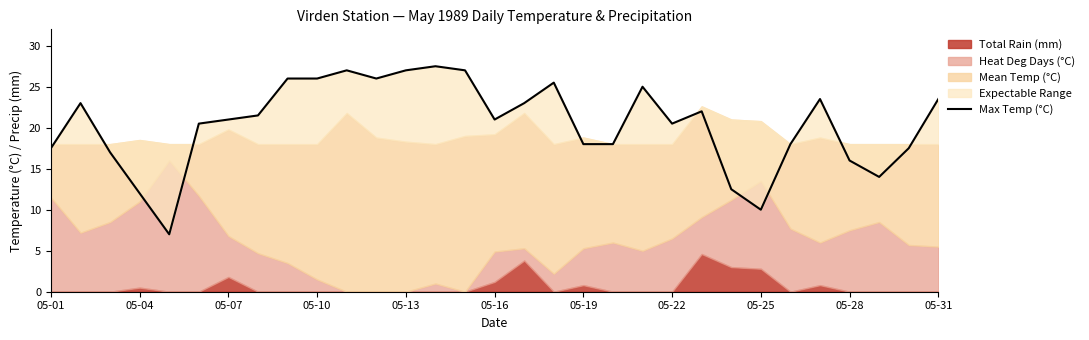

Count the number of categories in the chart.

31